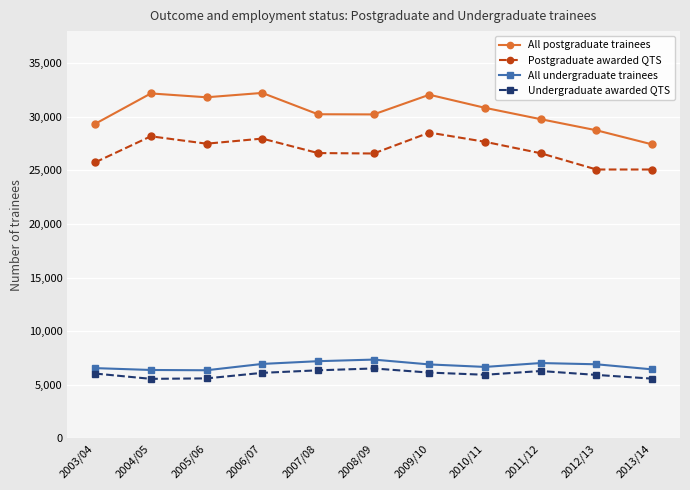

What is the average value of the All postgraduate trainees series?

30449